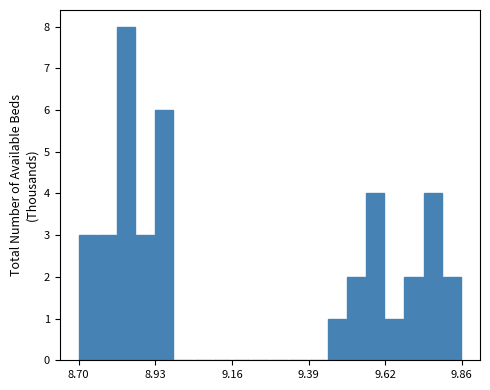

Read against the x-axis, roughly where is the centre of the tallest bar?

8.85